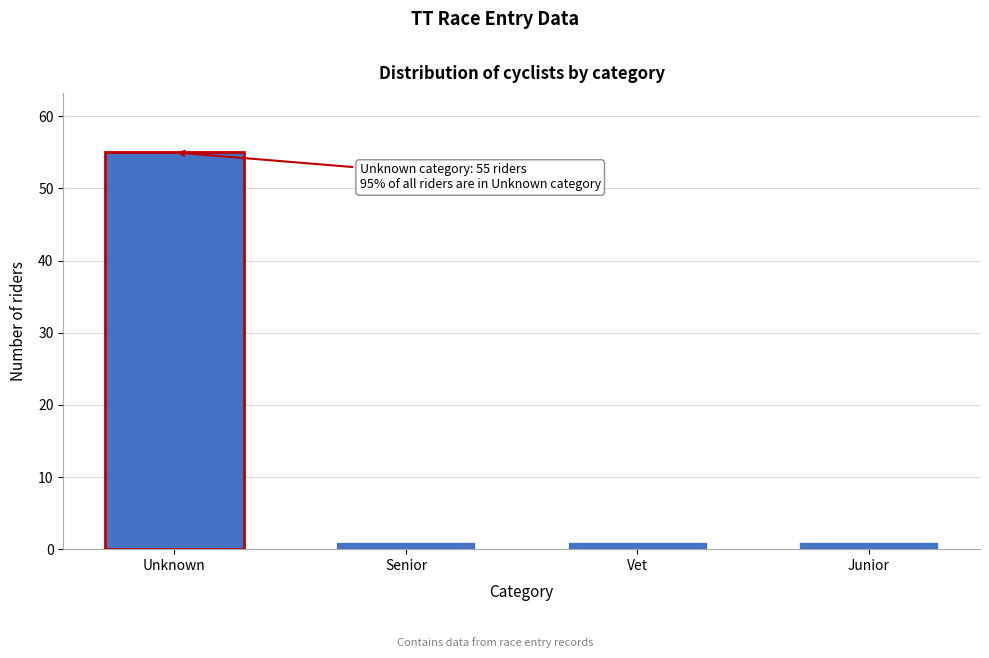

Reading left to right, transcribe all the data shown in this chart.

55	1	1	1